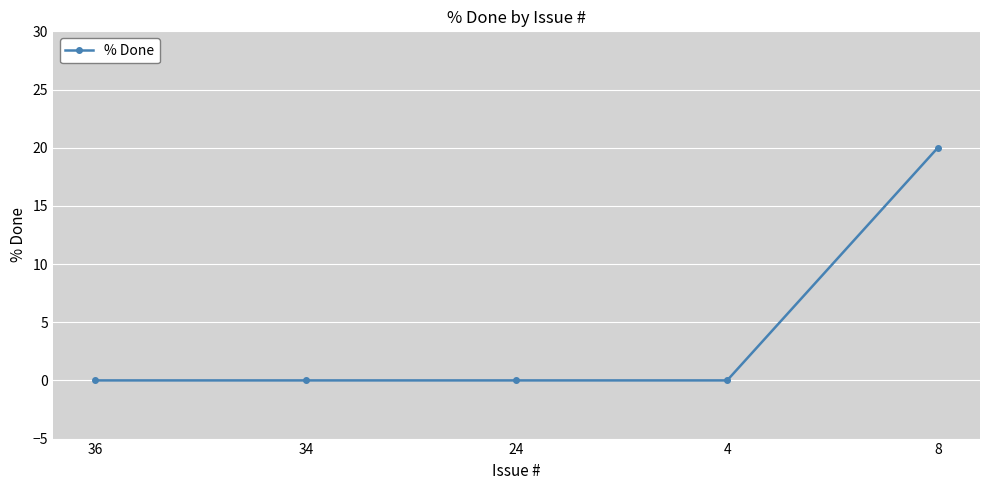

Reading left to right, what are all the values shown in this chart?

36=0	34=0	24=0	4=0	8=20